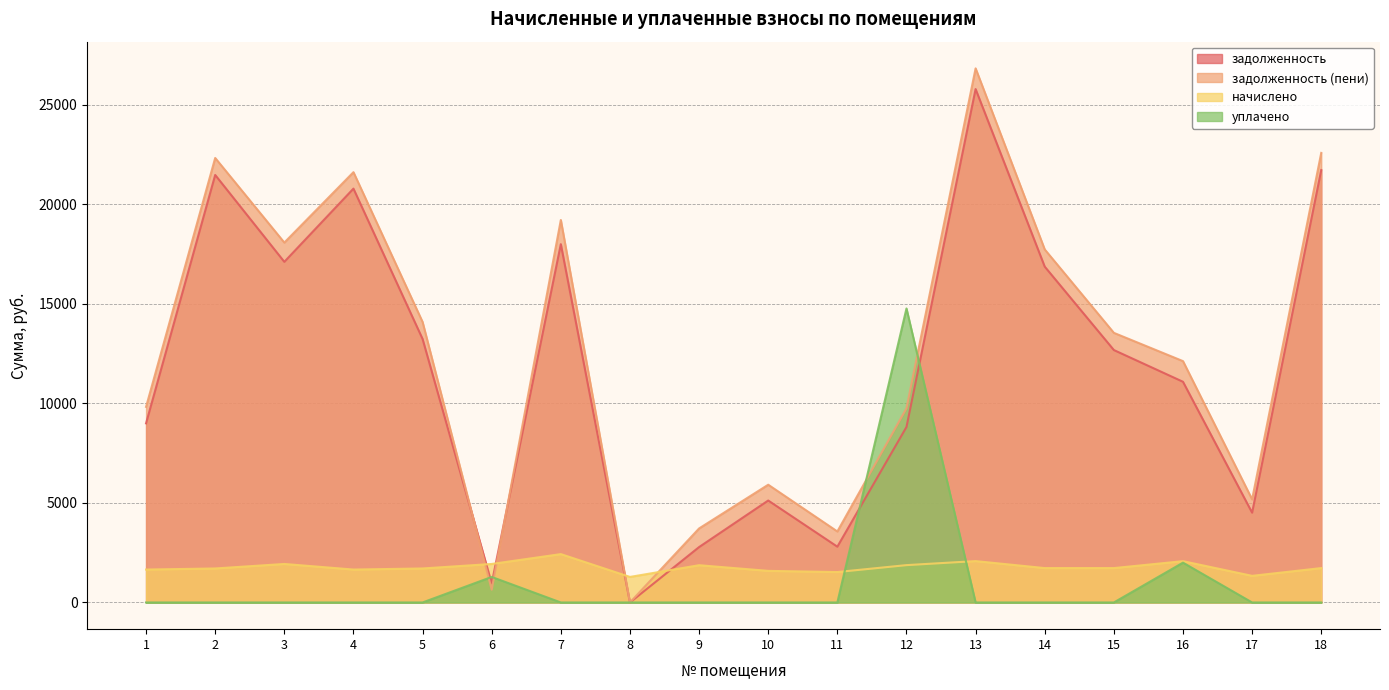

How many interior local peaks does the задолженность series have?

5